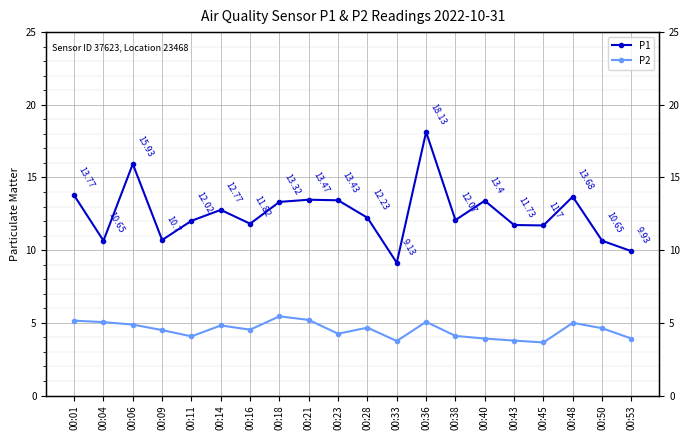

What is the value of the P1 point at the 20th from the left?

9.9